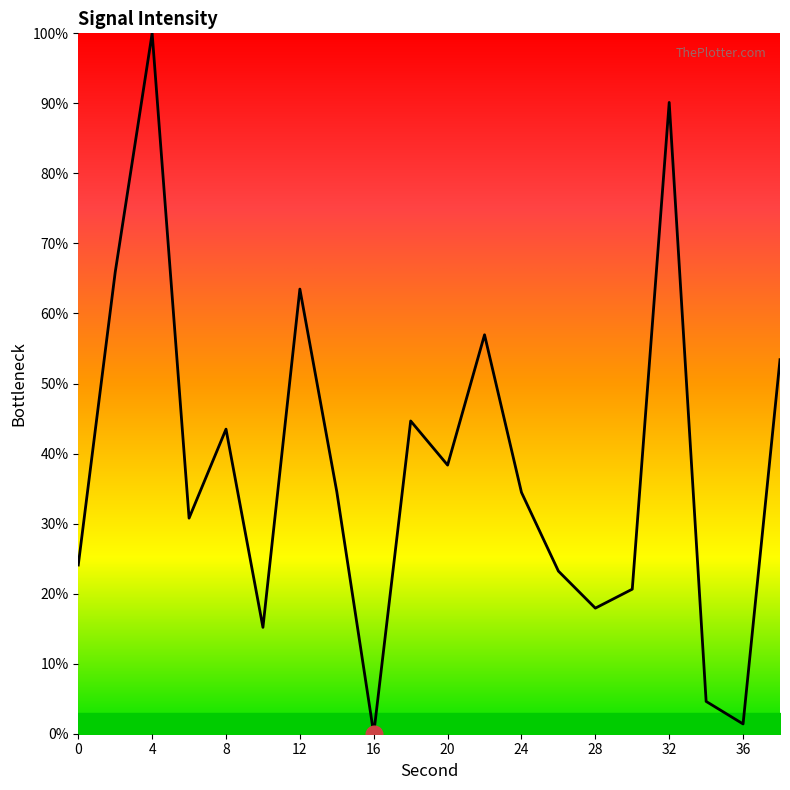

What is the greatest value displayed?

100.0